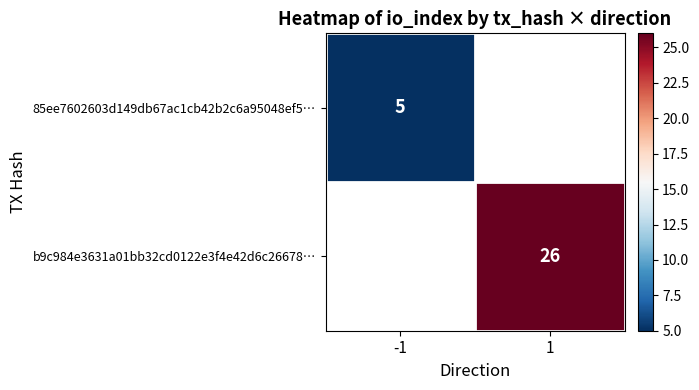

The value of b9c984e3631a01bb32cd0122e3f4e42d6c26678… at 1 is 40. True or false?

False